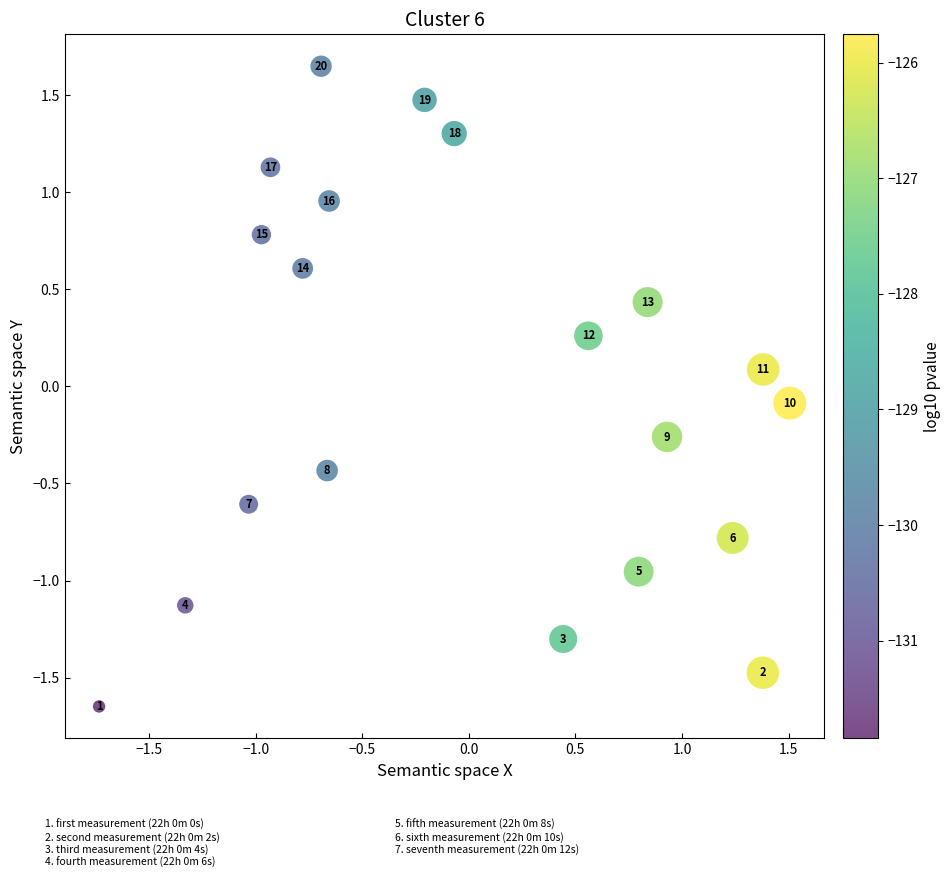

What is the range of X values (max minus min)?

3.2